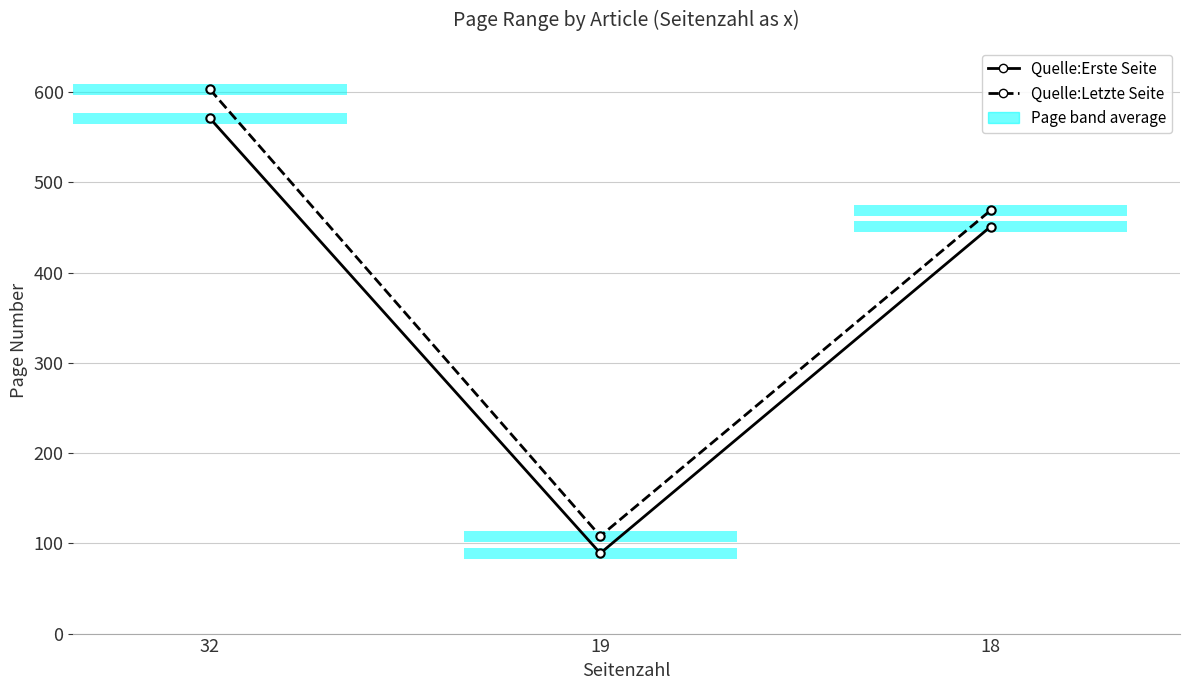

Rank the series by their maximum value, from lowest to highest.

Quelle:Erste Seite, Quelle:Letzte Seite